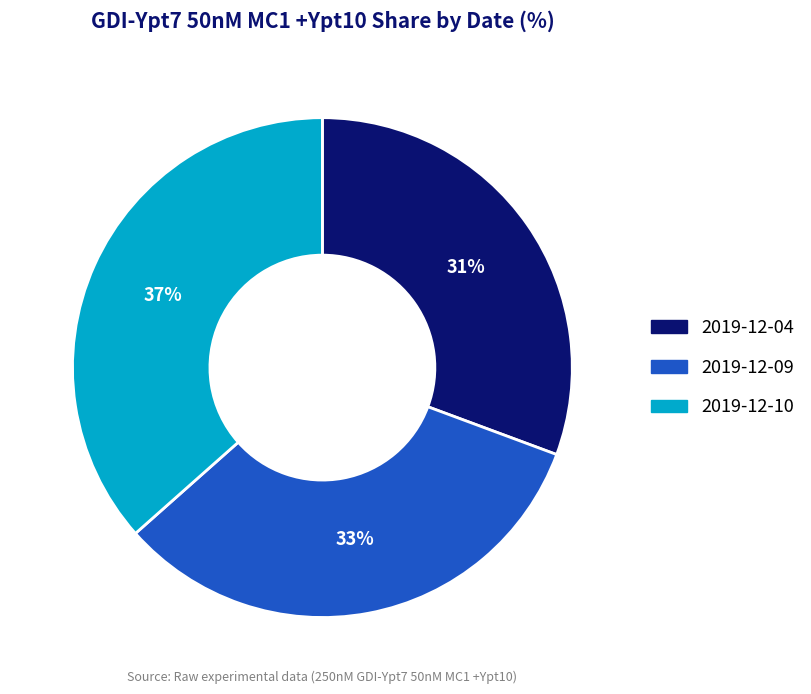

Is it true that 2019-12-09 is 33% of the pie?

True